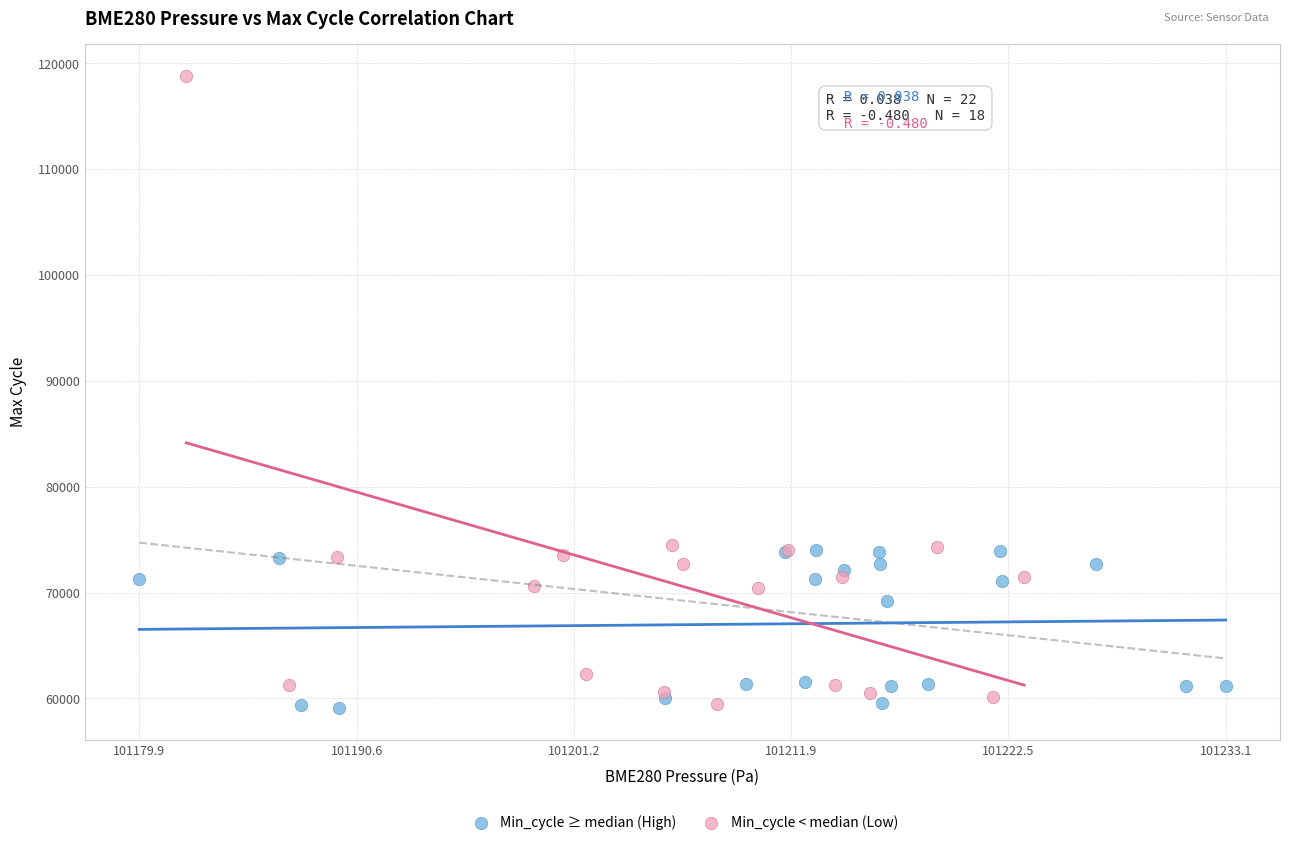

Which series contains the highest Y value?

Min_cycle < median (Low)